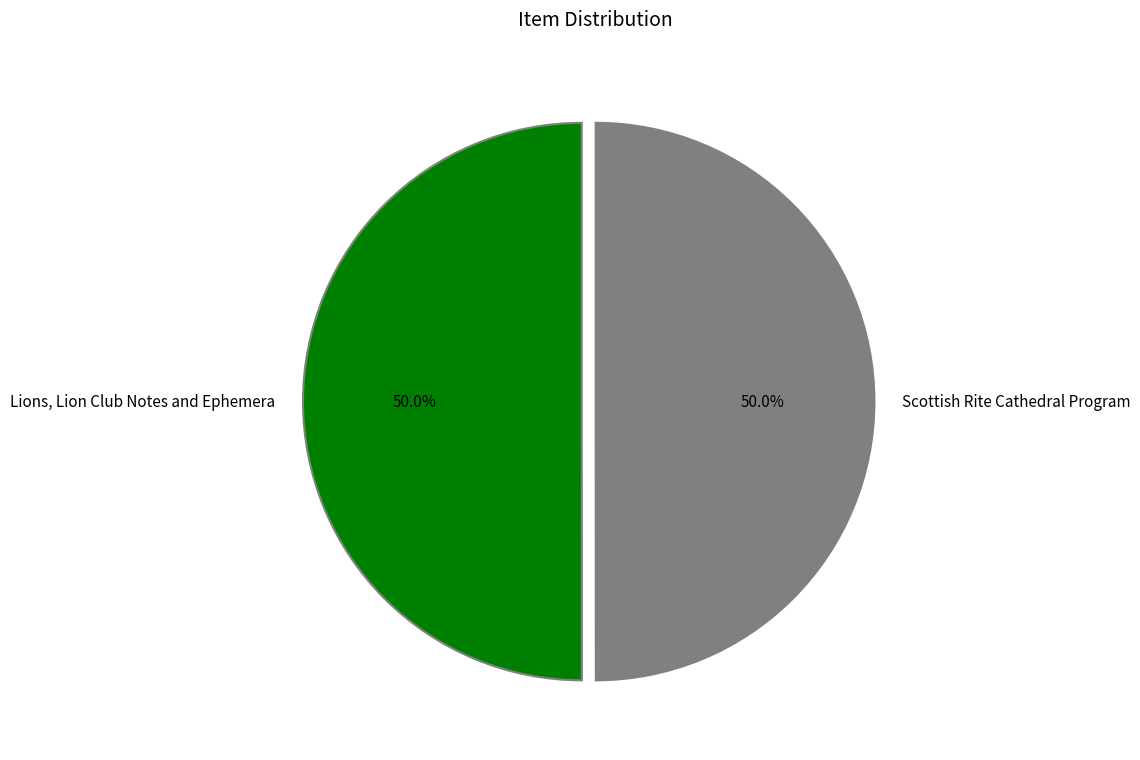

How much of the chart is everything except Scottish Rite Cathedral Program?

50.0%